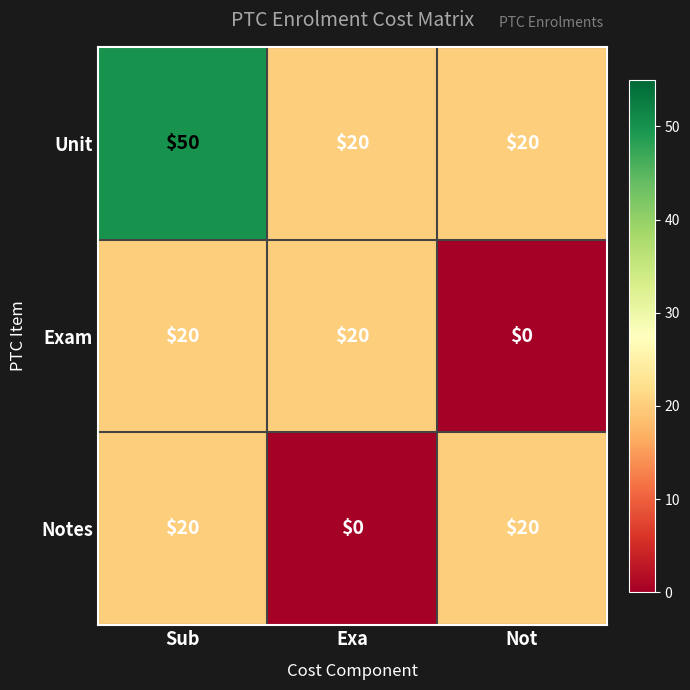

What is the sum of all Notes values?

40